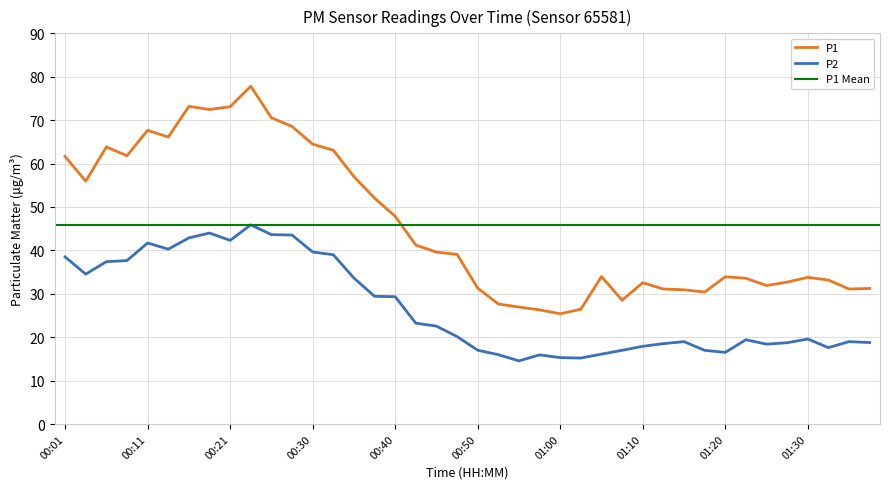

True or false: P2 and P1 cross at least once.

False